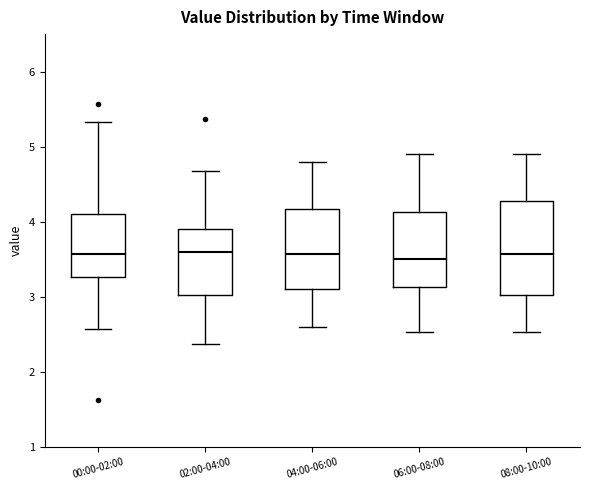

Where does the upper whisker of the box for 08:00-10:00 end on the y-axis? The values are not printed on the chart, so give them approximately, as read against the axis.

4.9